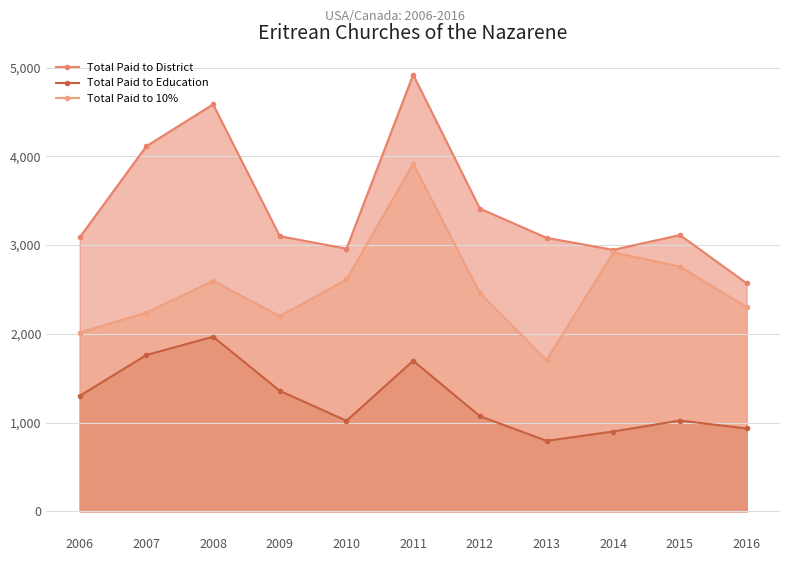

How many values in the Total Paid to Education series are below 1072?

5